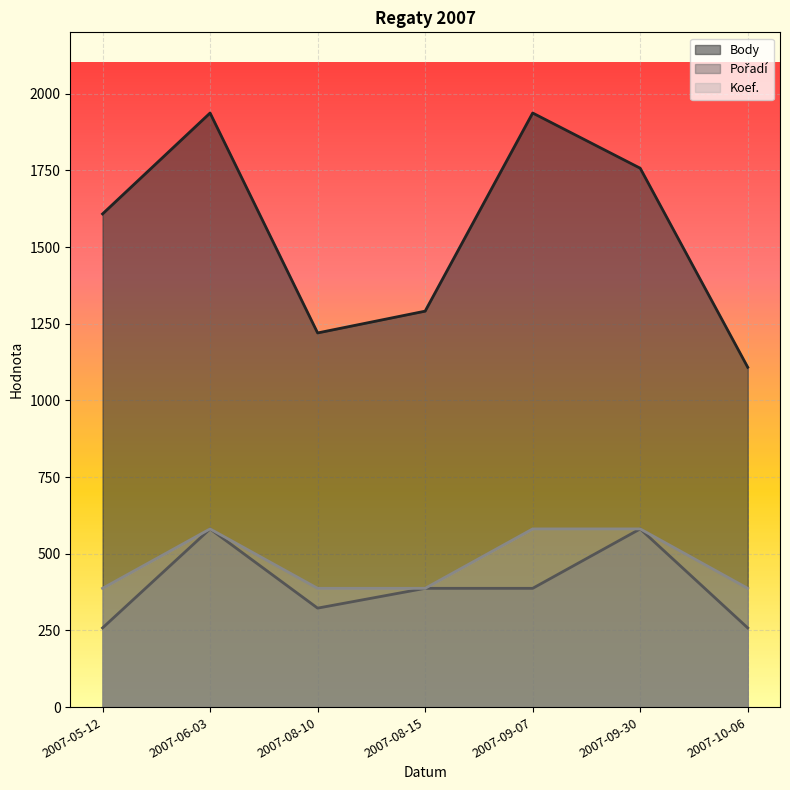

In Body, how many points are higher than both neighbors (excluding endpoints)?

2